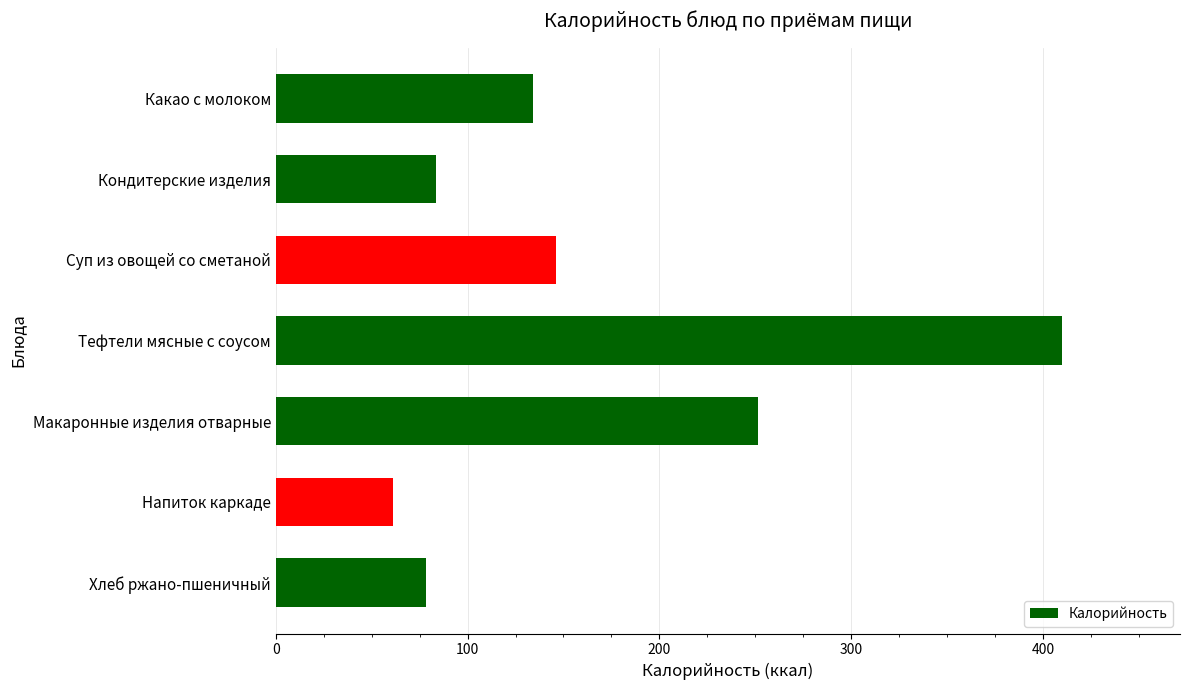

Reading top to bottom, extract all data points from this chart.

134.2	83.3	146.0	410.0	251.5	61.0	78.2